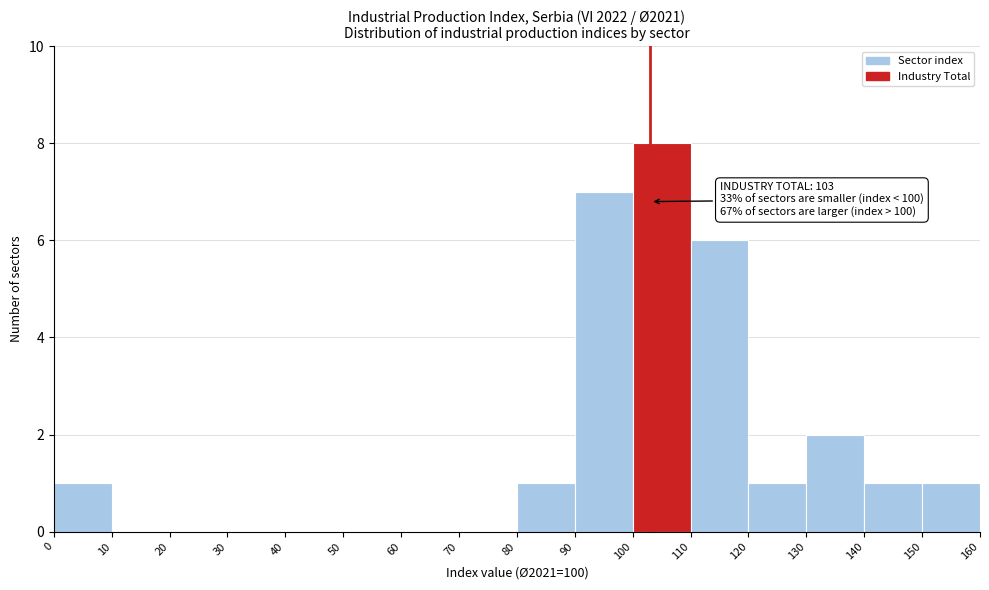

Which range on the x-axis has the tallest bar?

100 to 110